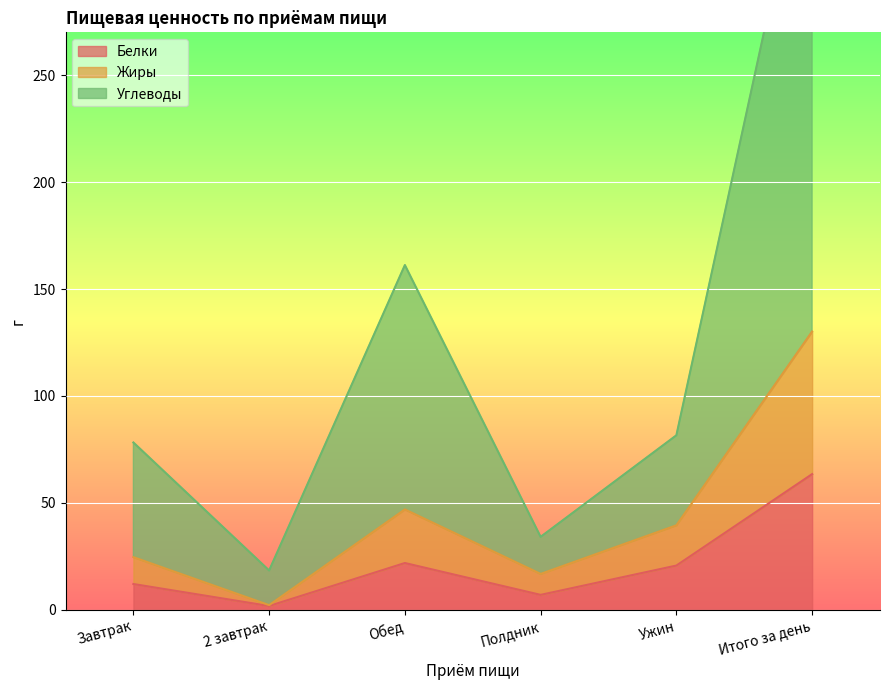

True or false: Белки has a value of 15.2 at Обед.

False